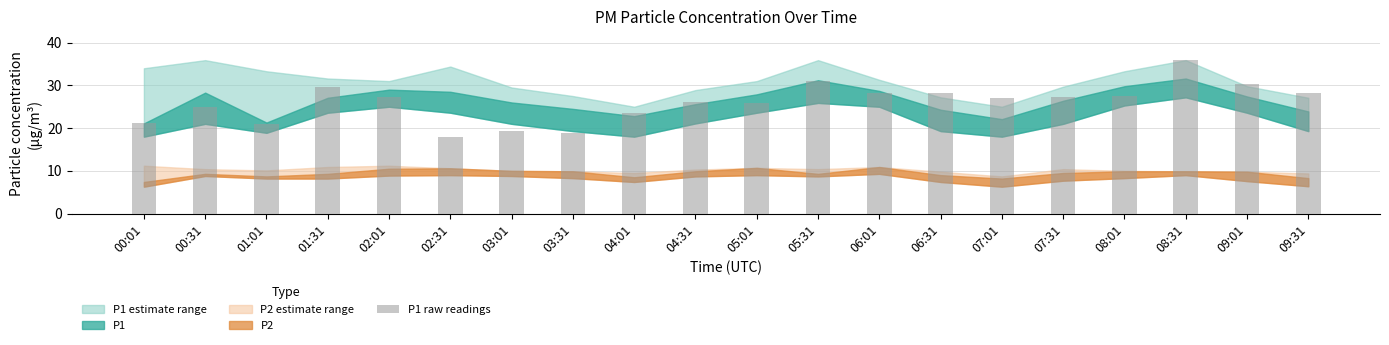

Which label corresponds to the smallest value in the chart?

02:31